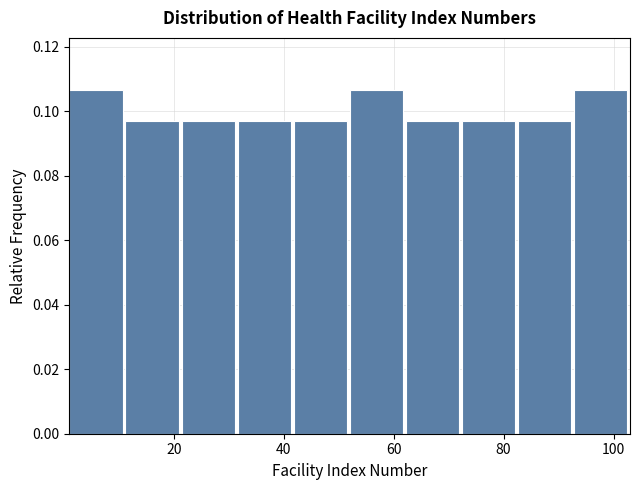

Reading left to right, list every bar in this chart as the range it spans on the x-axis followed by its height. Neither the bar edges nor the heights are printed on the chart, so give them approximately, as read against the axes.

1.0 to 11.2: 0.106
11.2 to 21.4: 0.098
21.4 to 31.6: 0.098
31.6 to 41.8: 0.098
41.8 to 52.0: 0.098
52.0 to 62.2: 0.106
62.2 to 72.4: 0.098
72.4 to 82.6: 0.098
82.6 to 92.8: 0.098
92.8 to 103.0: 0.106